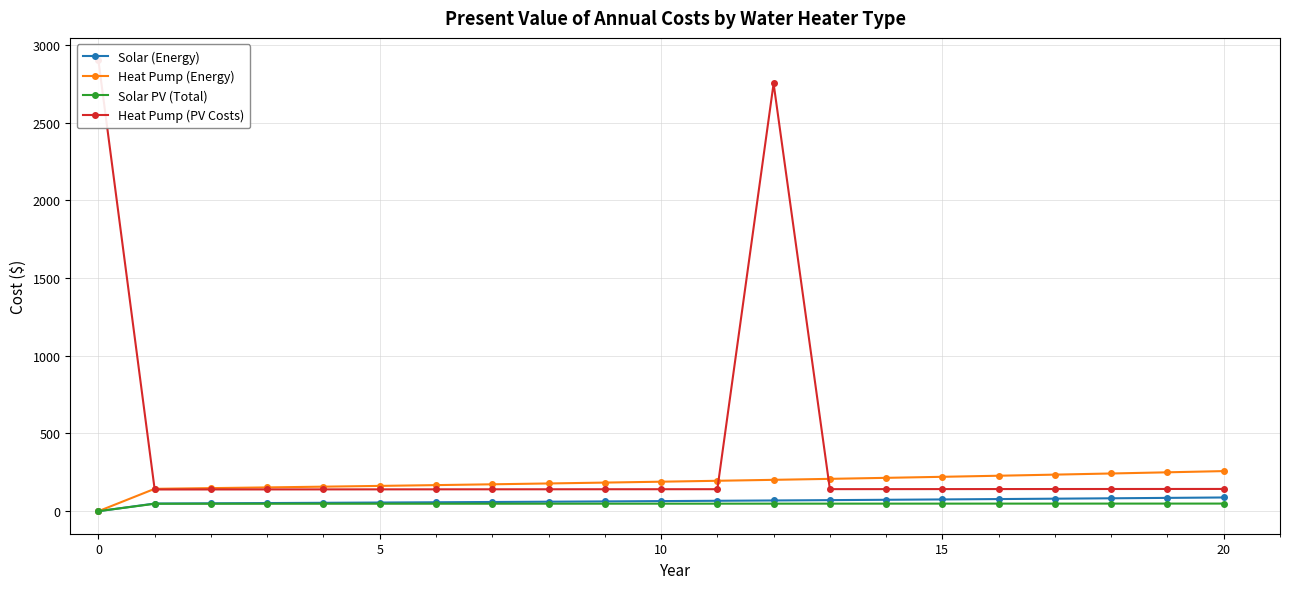

Reading right to left, list all the values displayed in this chart.

Solar (Energy): 88.2	85.5	82.9	80.4	78.0	75.6	73.4	71.1	69.0	66.9	64.9	62.9	61.0	59.2	57.4	55.6	53.9	52.3	50.7	49.2	0.0
Heat Pump (Energy): 257.9	250.1	242.5	235.2	228.1	221.2	214.5	208.0	201.7	195.6	189.7	183.9	178.4	173.0	167.7	162.7	157.7	153.0	148.3	143.9	0.0
Solar PV (Total): 48.9	48.9	48.8	48.7	48.7	48.6	48.6	48.5	48.4	48.4	48.3	48.3	48.2	48.1	48.1	48.0	48.0	47.9	47.8	47.8	0.0
Heat Pump (PV Costs): 143.1	142.9	142.7	142.5	142.3	142.2	142.0	141.8	2751.7	141.5	141.3	141.1	140.9	140.7	140.6	140.4	140.2	140.0	139.9	139.7	2900.0